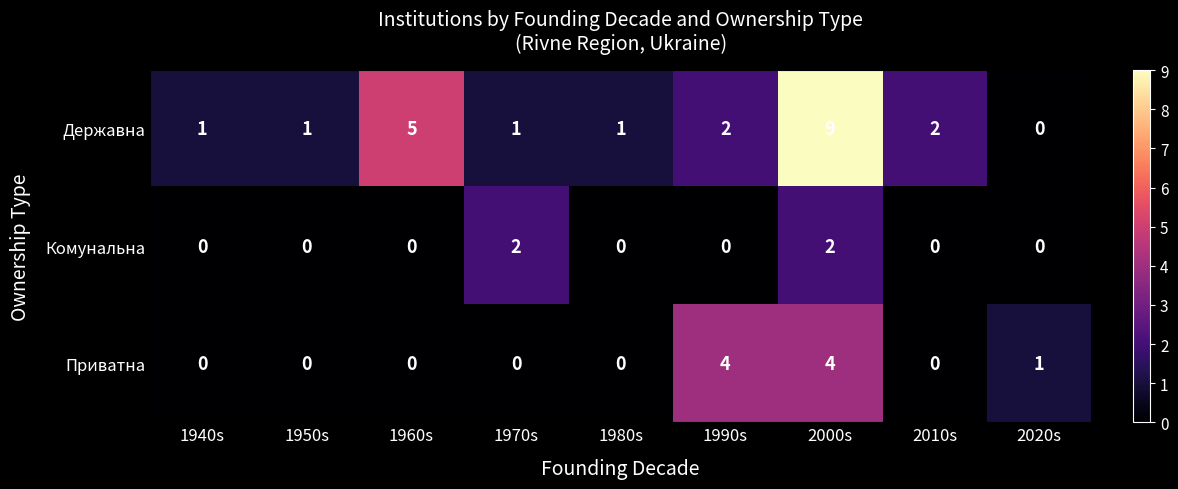

At 1970s, list the series in order from smallest to largest.

Приватна, Державна, Комунальна